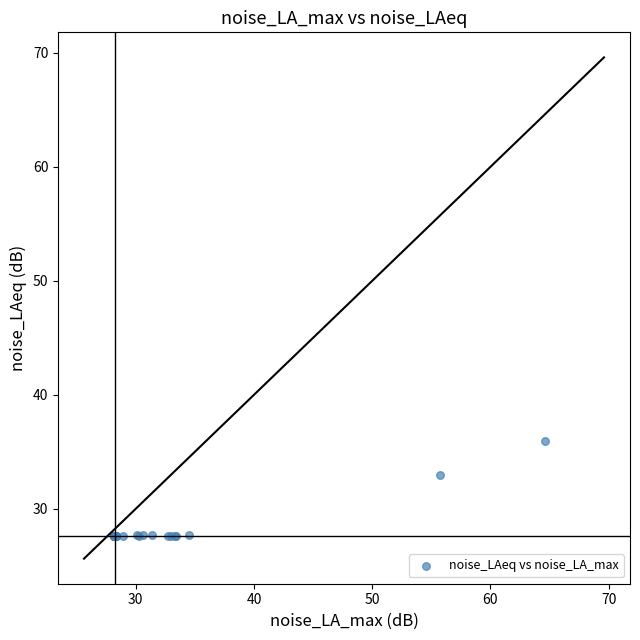

What Y value in the scatter plot is closest to 31?

32.9